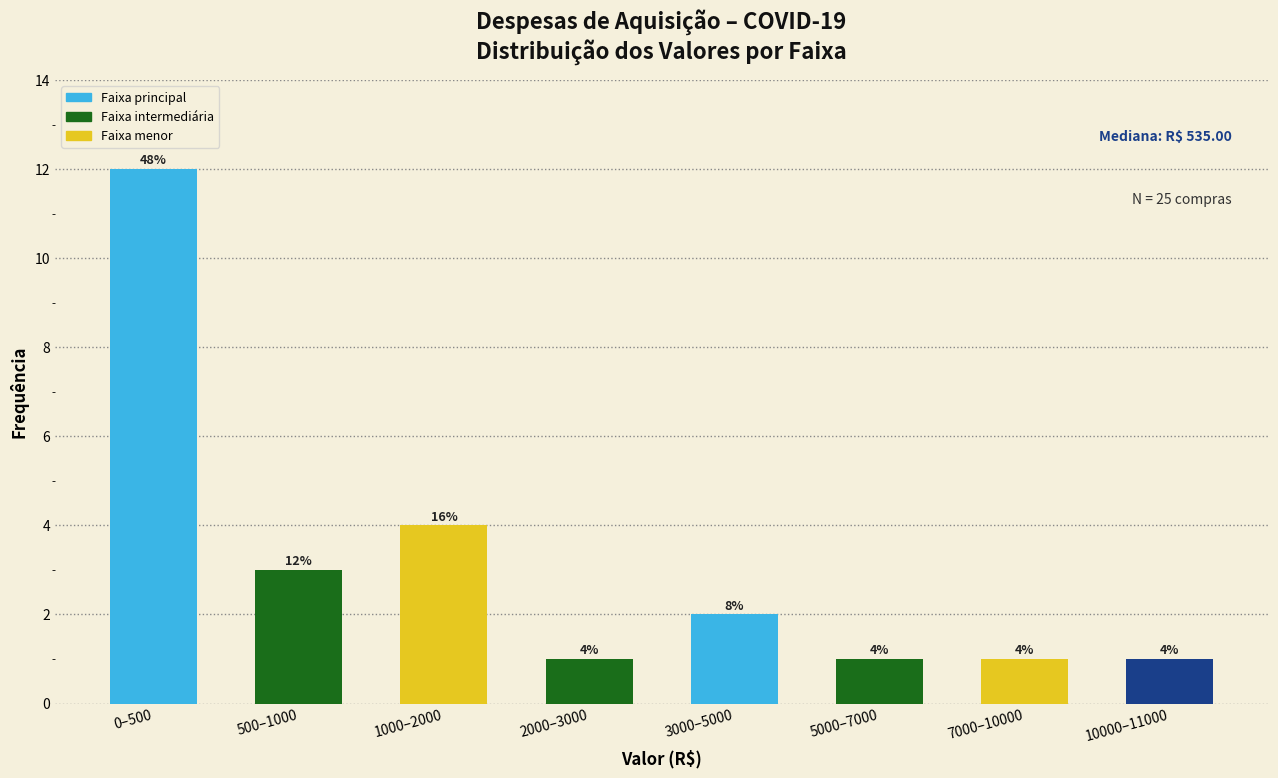

Reading right to left, list all the values displayed in this chart.

10000–11000=1	7000–10000=1	5000–7000=1	3000–5000=2	2000–3000=1	1000–2000=4	500–1000=3	0–500=12